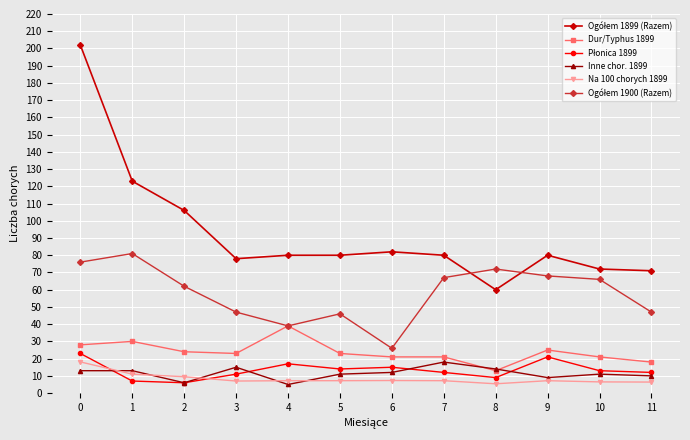

What is the difference between the highest and lowest values at 7?

72.8